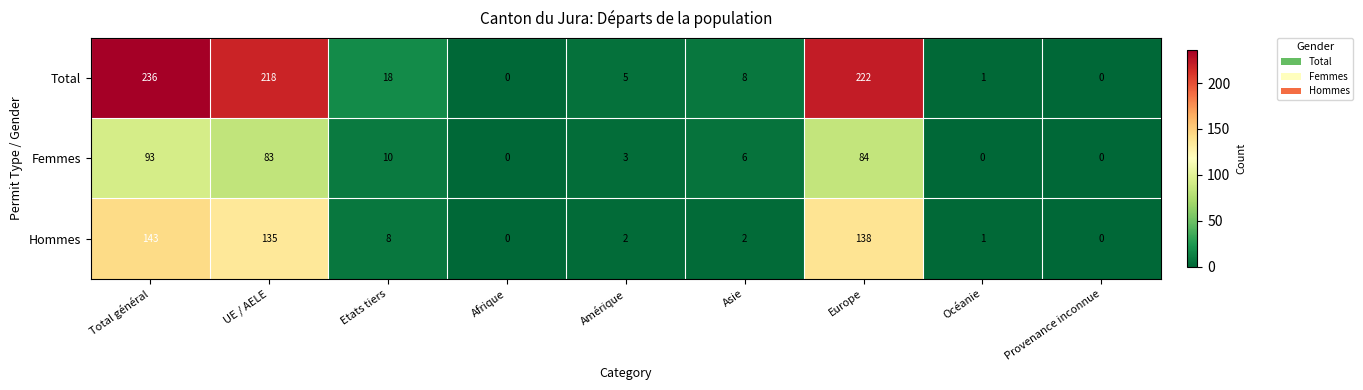

At which category is the sum across all series the highest?

Total général